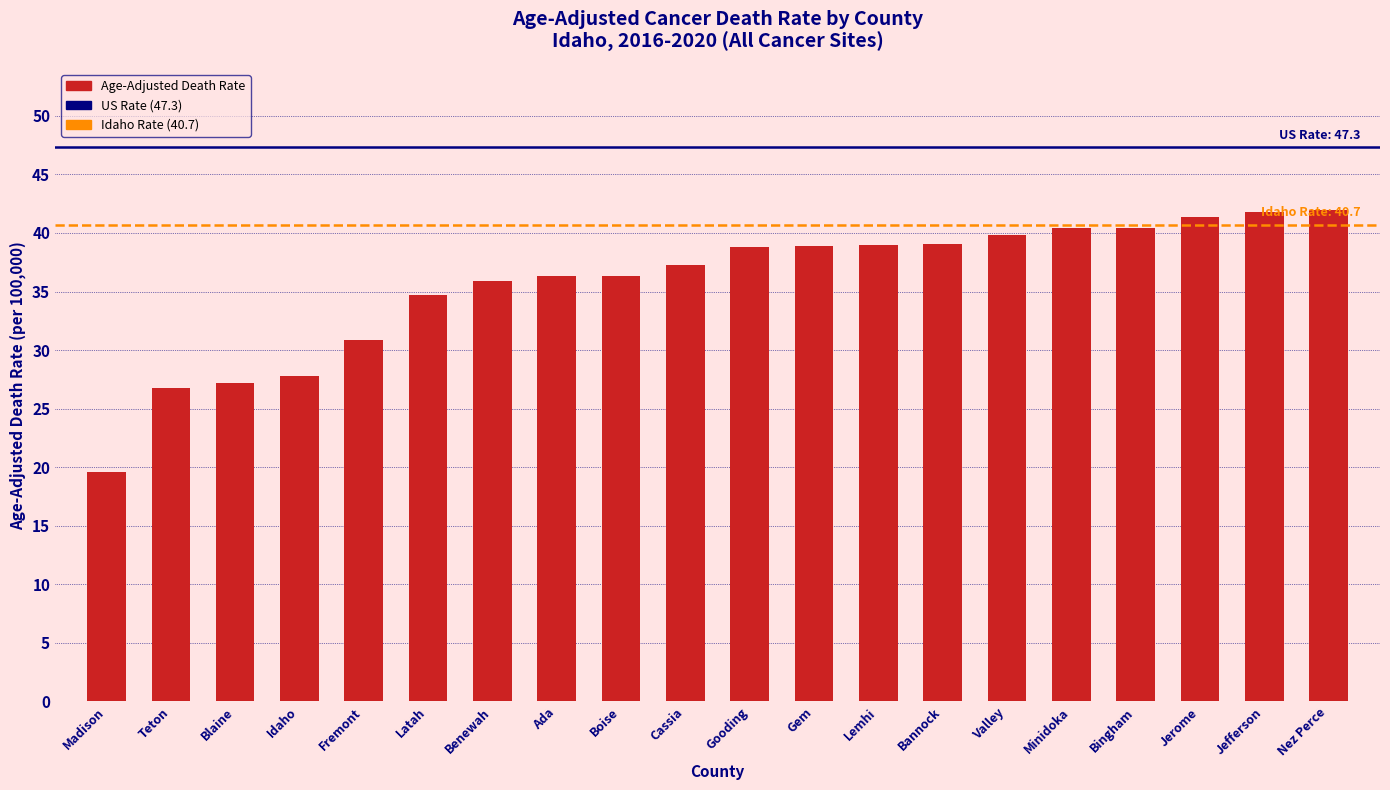

Which label corresponds to the smallest value in the chart?

Madison